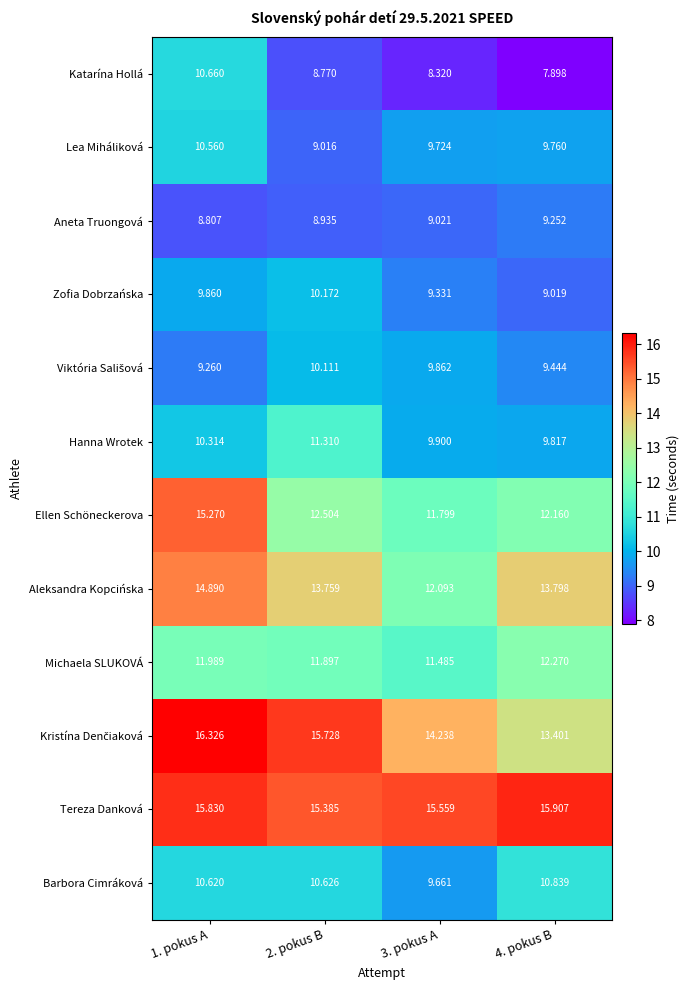

Which series has the largest total across all categories?

Tereza Danková